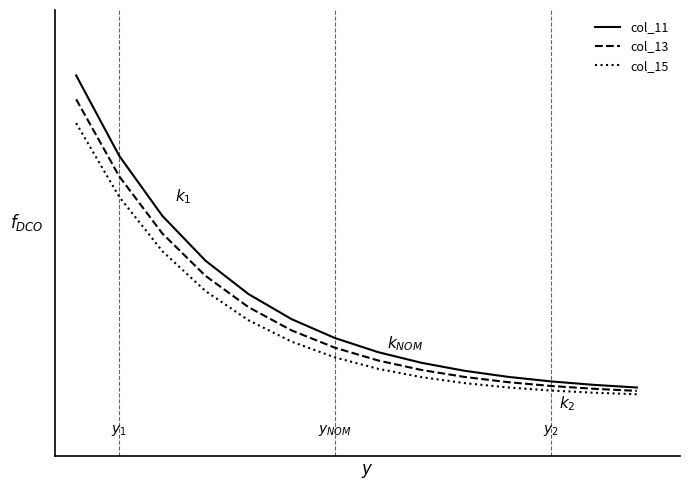

What are all the series names shown in the legend?

col_11, col_13, col_15